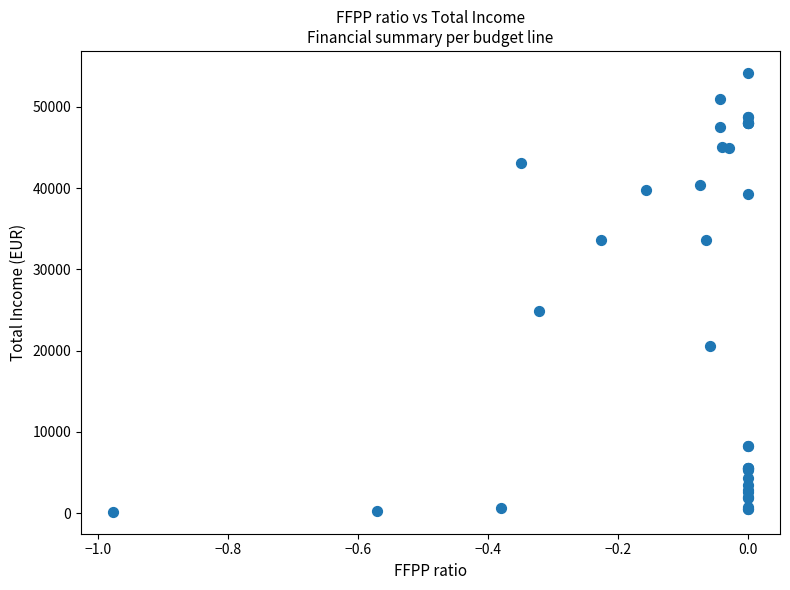

What Y value in the scatter plot is closest to 27164?

24830.0